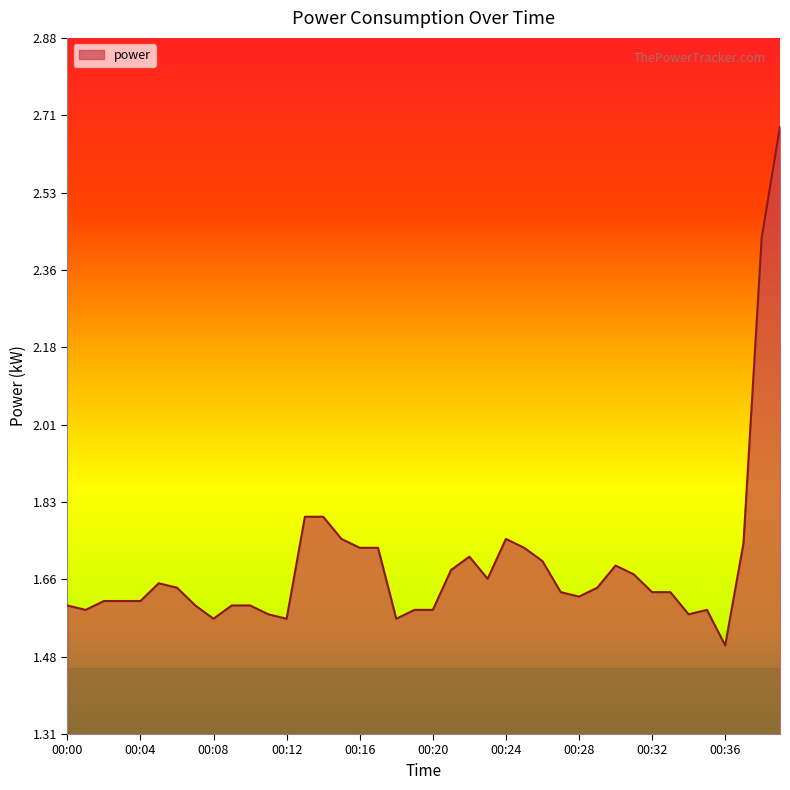

What is the difference between the maximum and minimum values?

1.2